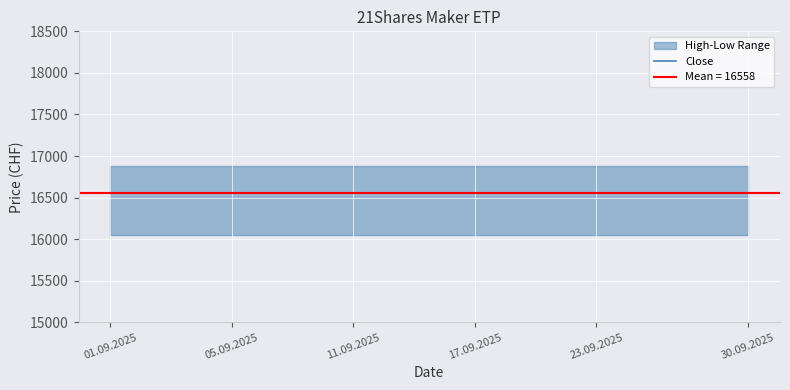

Where is Close nearest to the value 16558?

01.09.2025